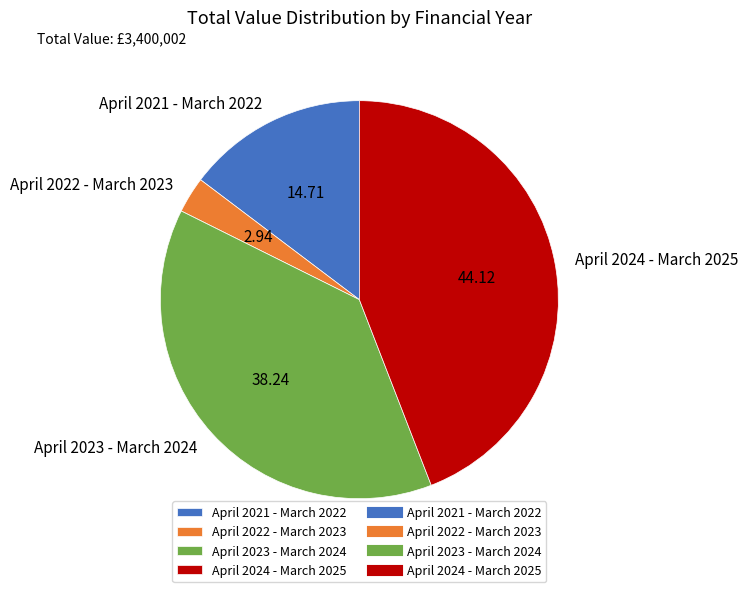

Does April 2024 - March 2025 represent more than half of the total?

No